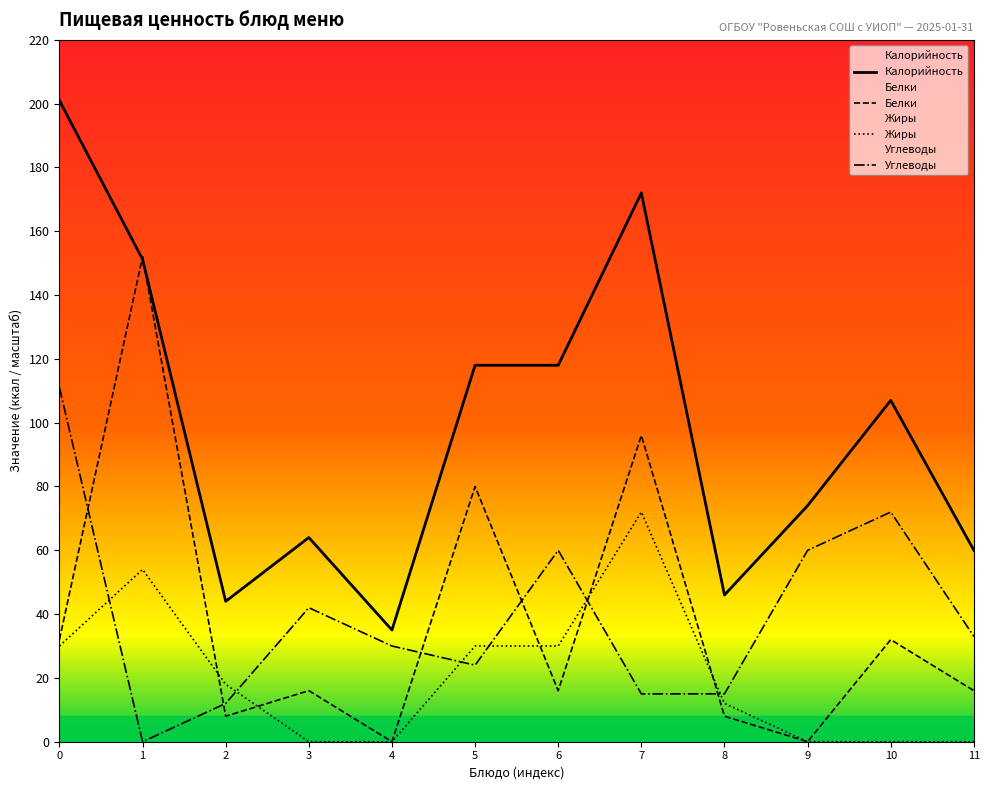

What is the total value across all series at 8?

81.0